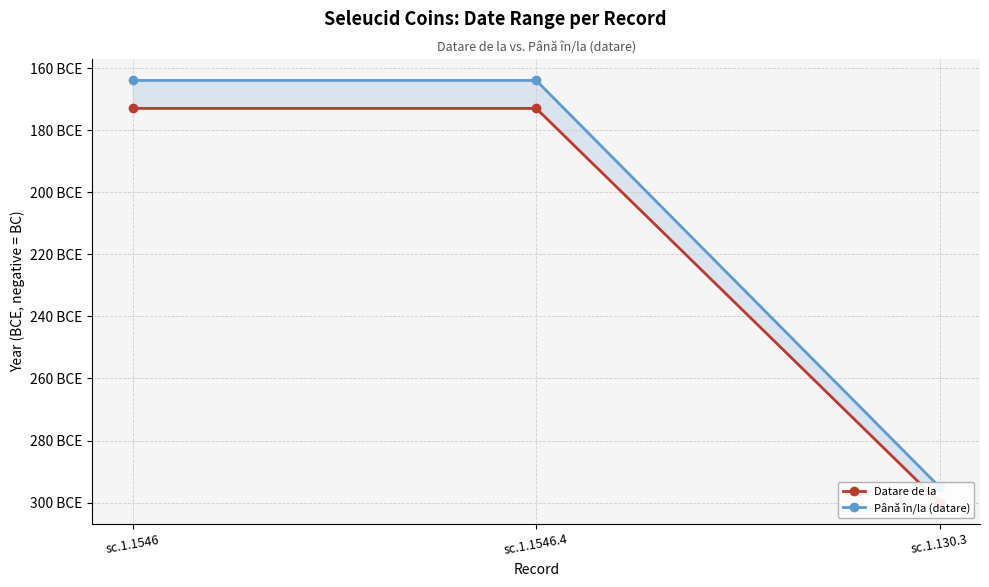

Reading left to right, what are all the values shown in this chart?

Datare de la: -173	-173	-300
Până în/la (datare): -164	-164	-295